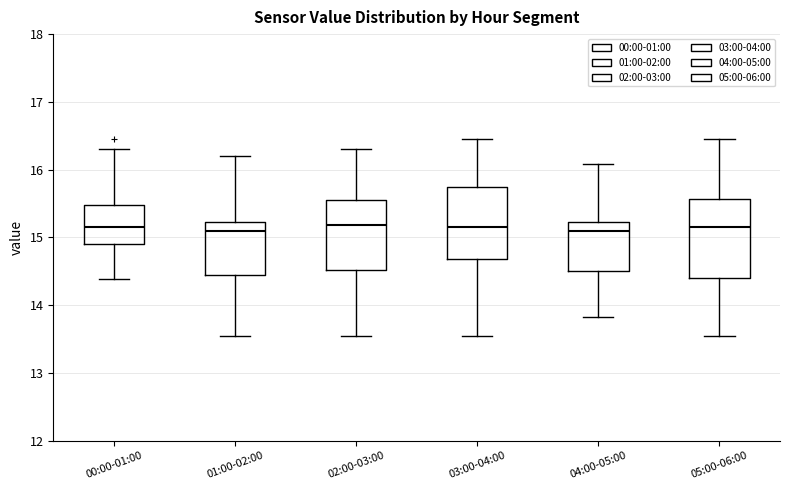

Where is the upper edge of the box for 00:00-01:00 on the y-axis? The values are not printed on the chart, so give them approximately, as read against the axis.

15.5